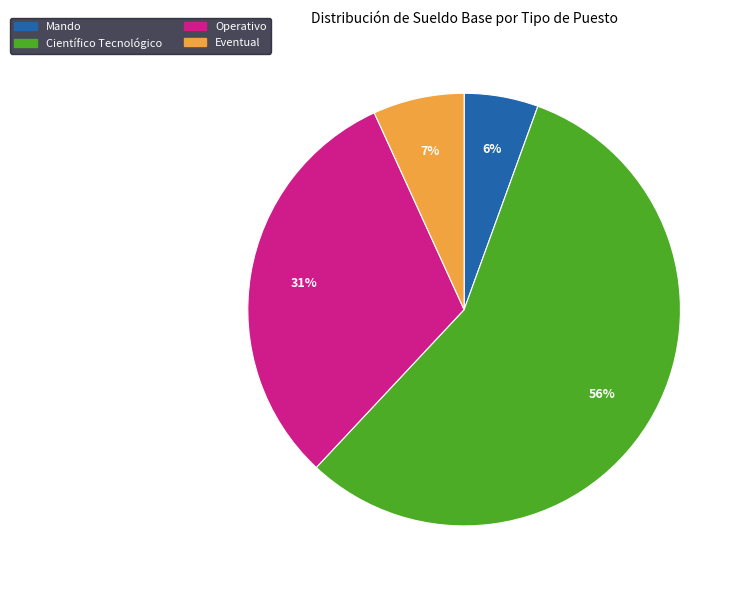

To the nearest percent, what is the combined percentage of Mando and Operativo?

37%